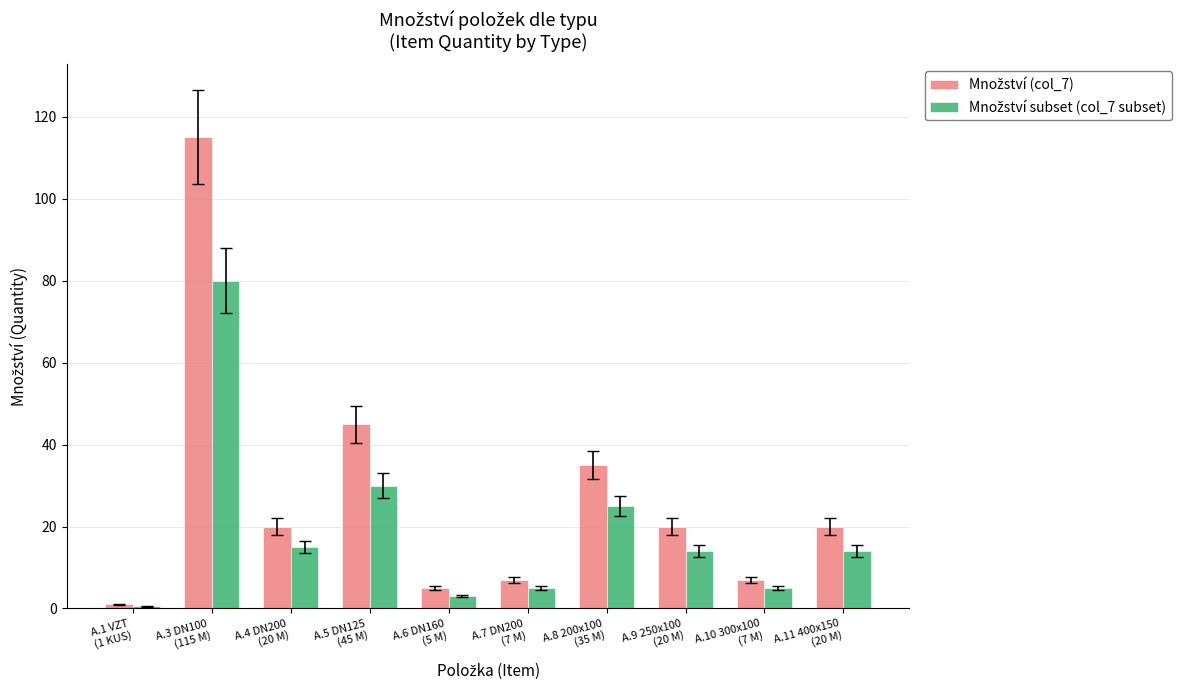

How many distinct data groups are displayed?

2